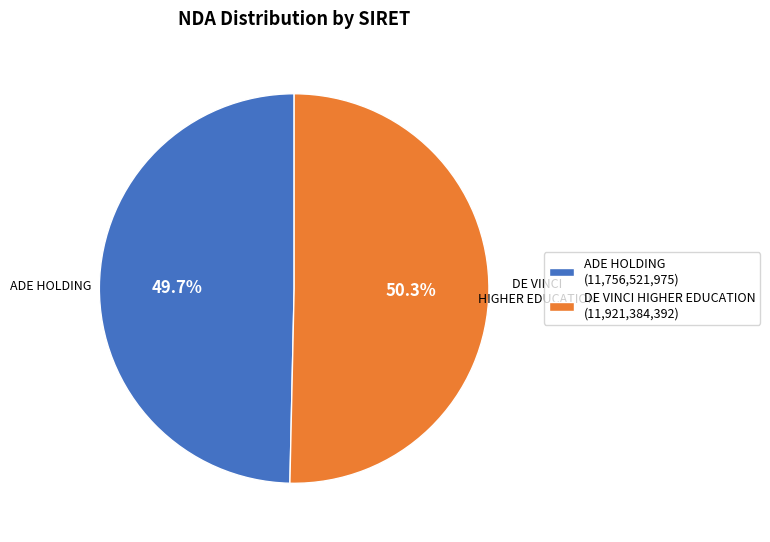

What portion of the pie excludes ADE HOLDING (11,756,521,975)?

50.3%